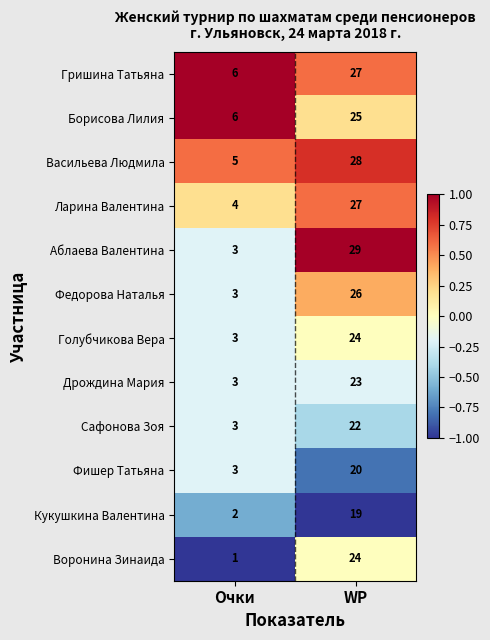

True or false: Сафонова Зоя has a value of 1 at Очки.

False